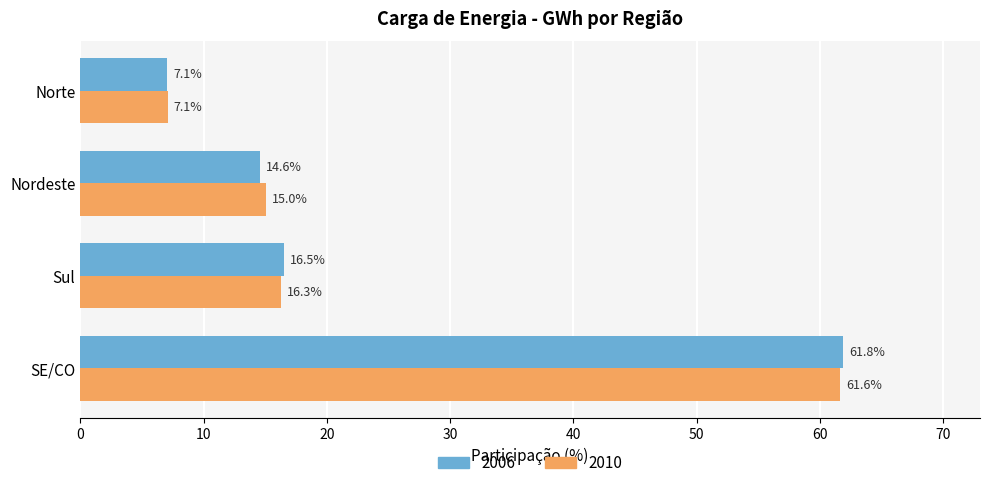

What is the difference between the maximum and second lowest values in the 2010 series?

46.6